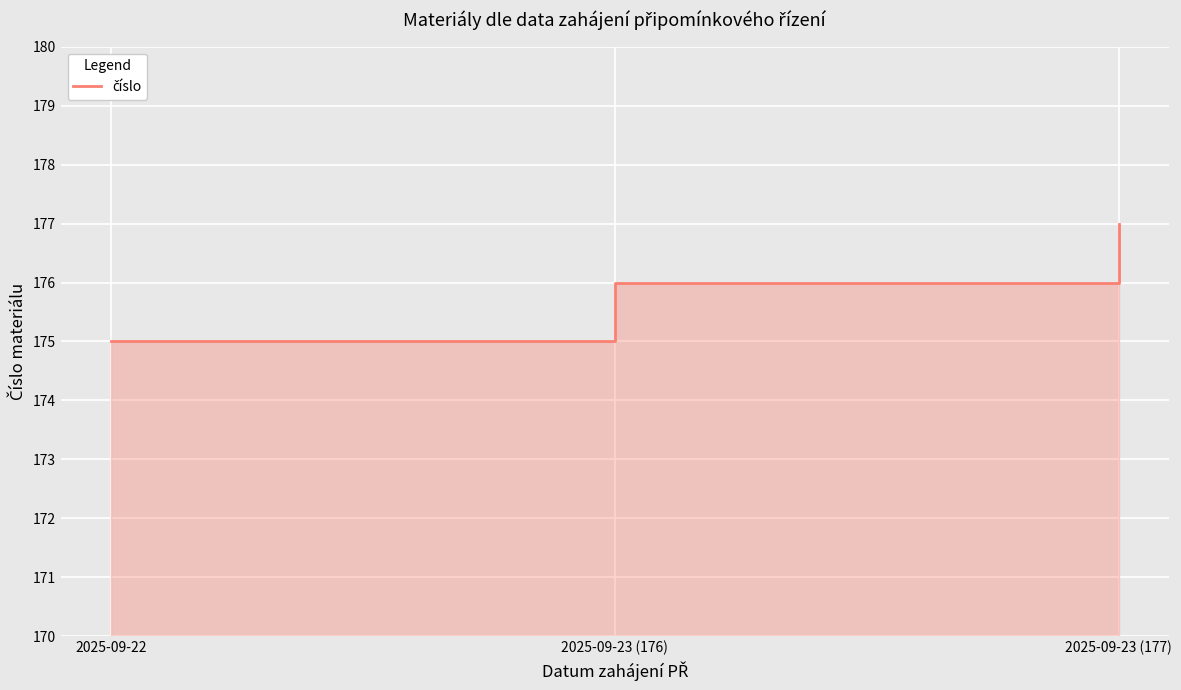

Which category has the lowest value across all series?

2025-09-22